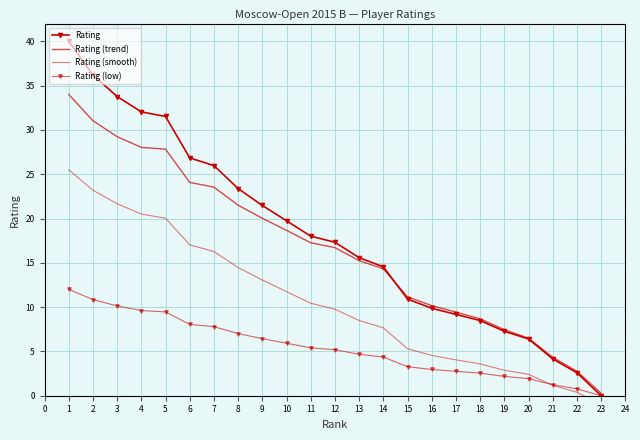

How many data points in Rating (low) are above 5?

12